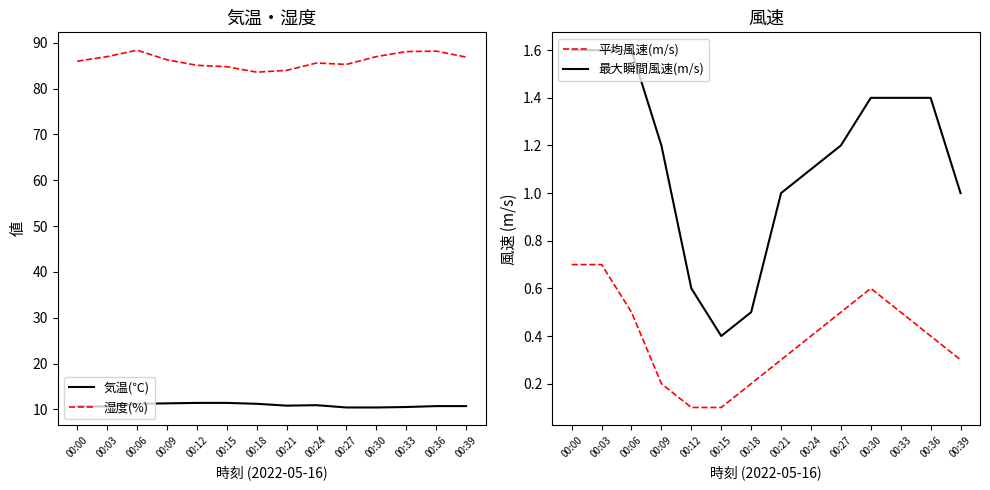

What is the difference between the 最大瞬間風速(m/s) values at 00:27 and 00:24?

0.1